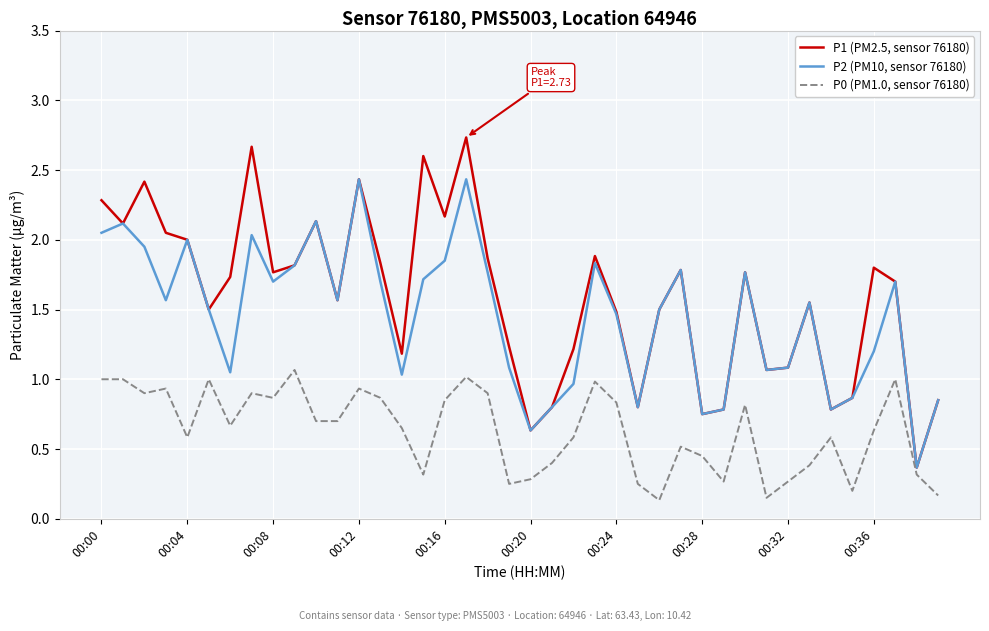

What are all the series names shown in the legend?

P1 (PM2.5, sensor 76180), P2 (PM10, sensor 76180), P0 (PM1.0, sensor 76180)